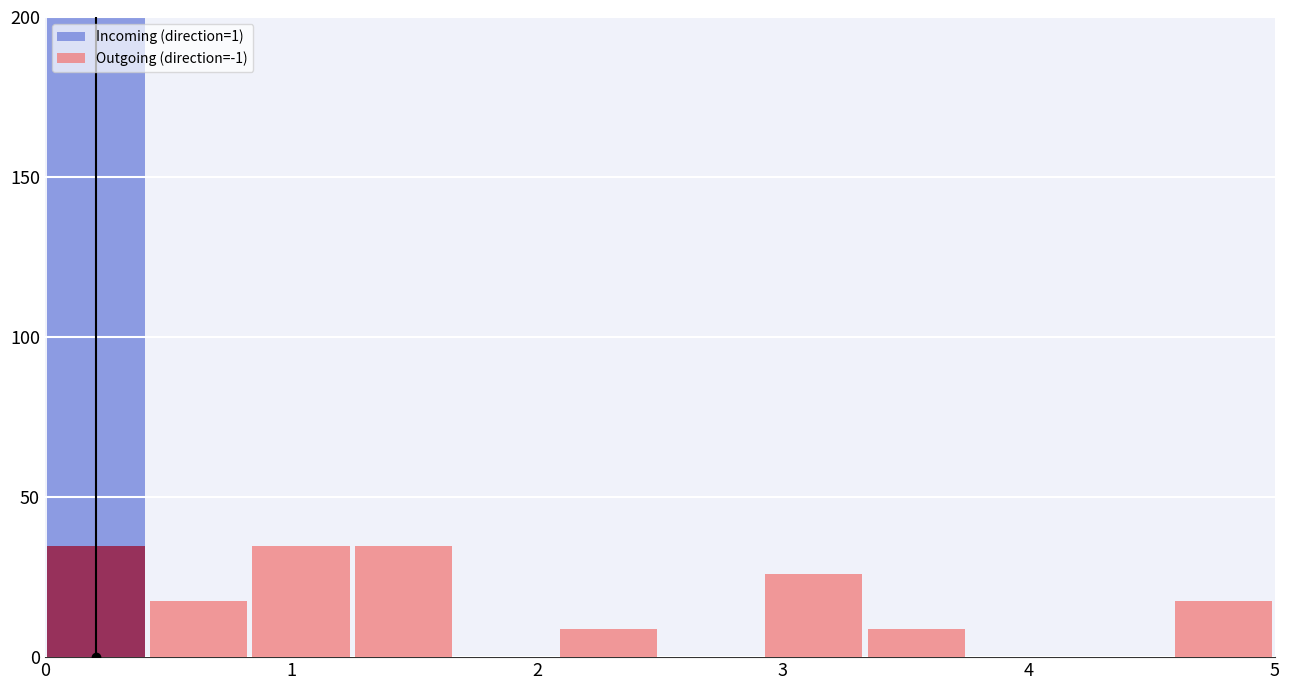

What is the value of the Incoming (direction=1) bar at the 1st from the left?

200.0